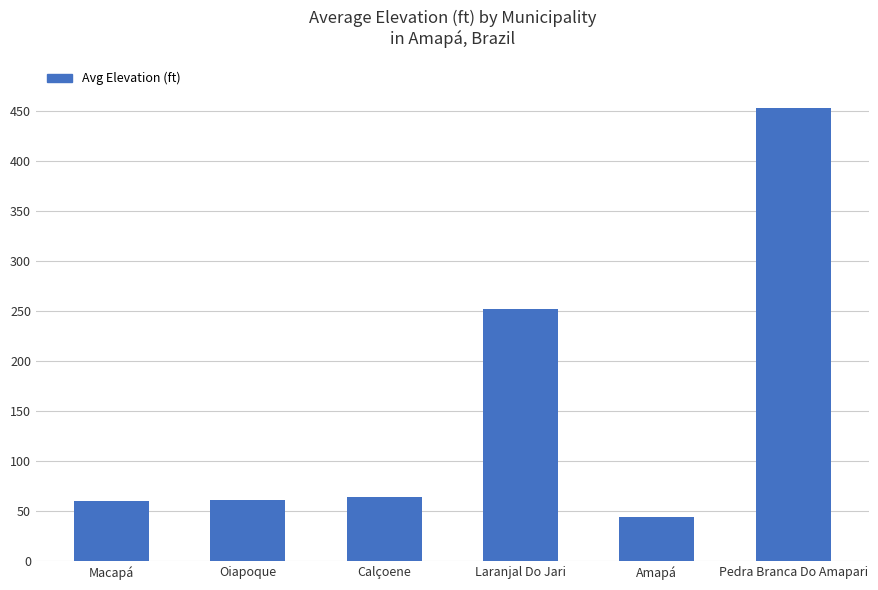

What value does the data have at Oiapoque?

61